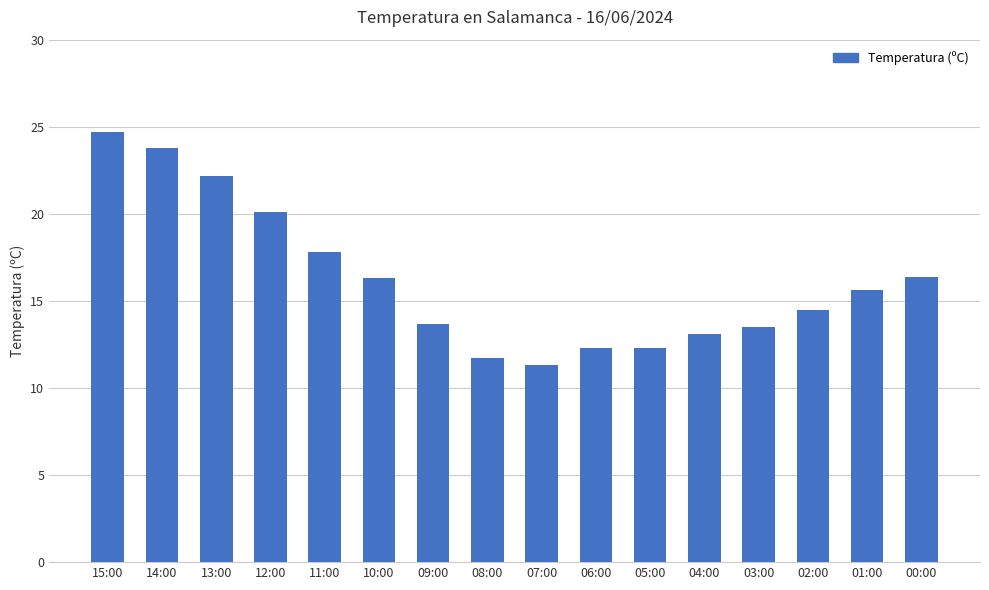

What is the label of the 13th bar from the right?

12:00